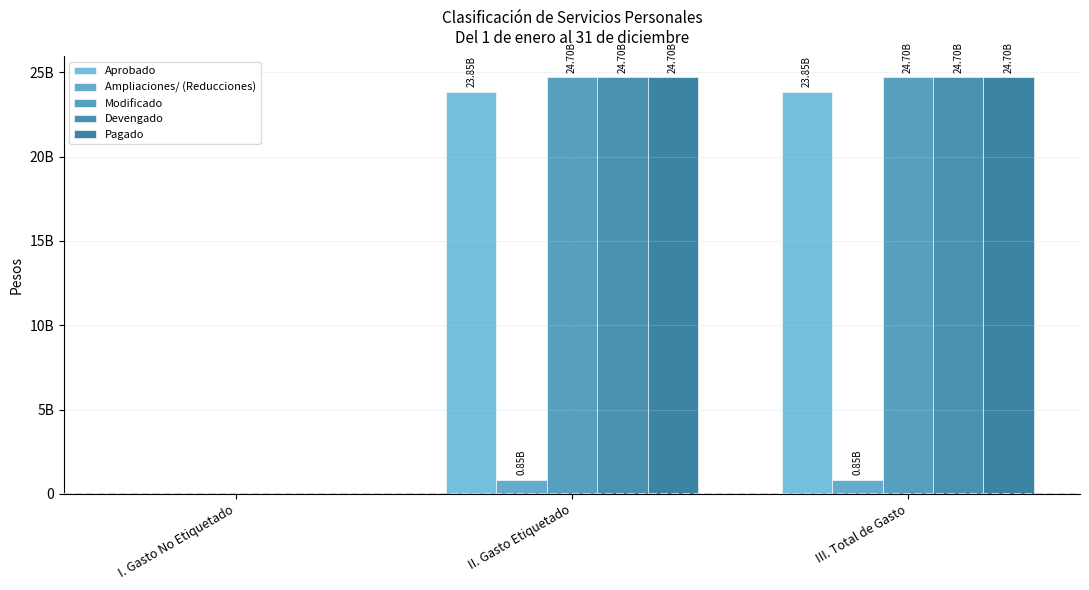

Are the bars horizontal?

No